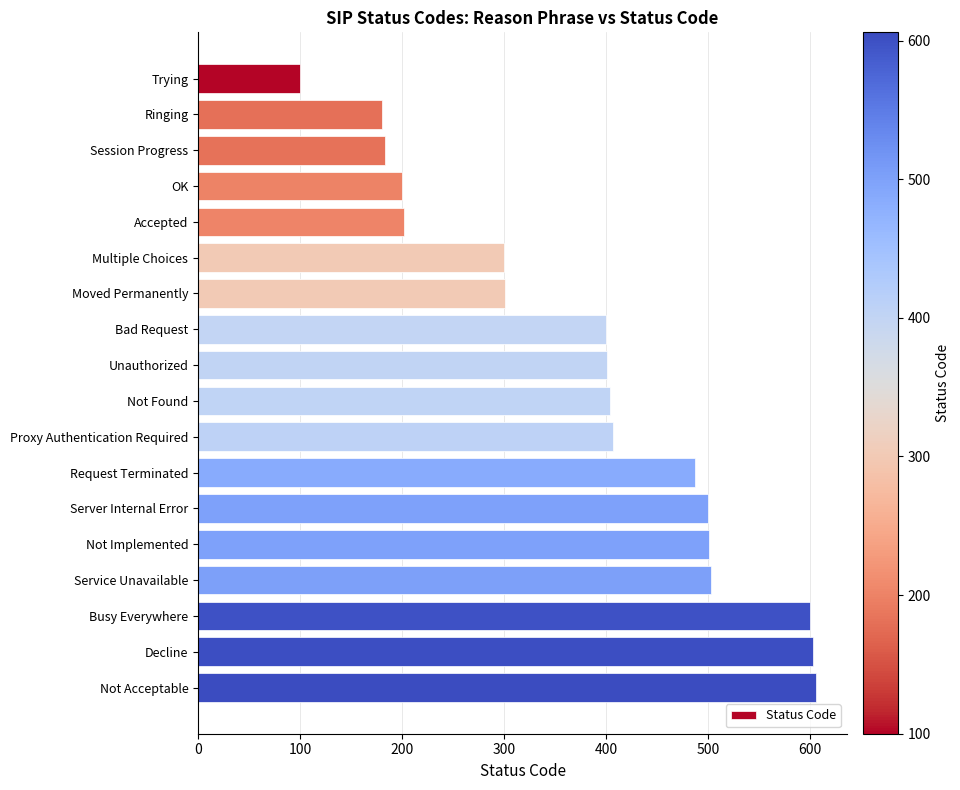

Which has a higher value, Not Implemented or Multiple Choices?

Not Implemented